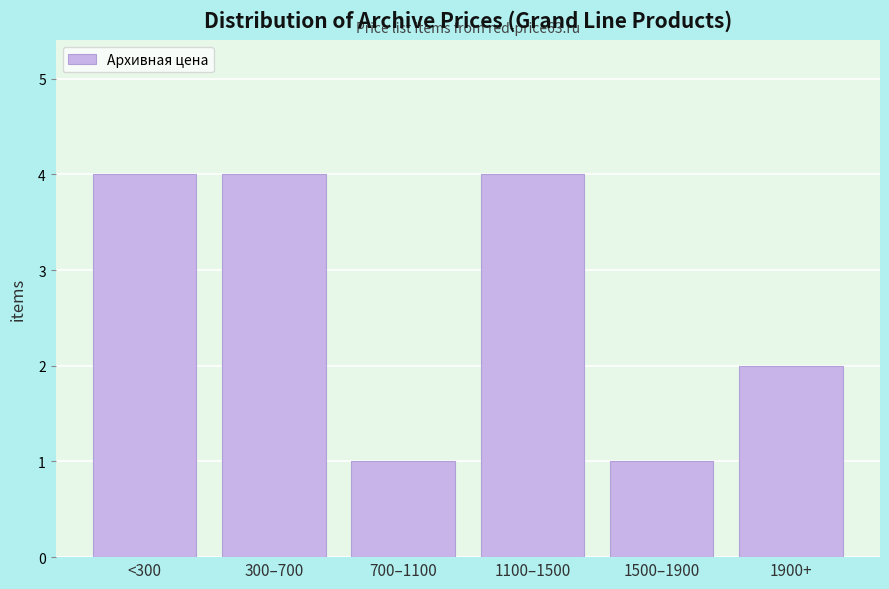

Reading right to left, what are all the values shown in this chart?

1900+=2	1500–1900=1	1100–1500=4	700–1100=1	300–700=4	<300=4